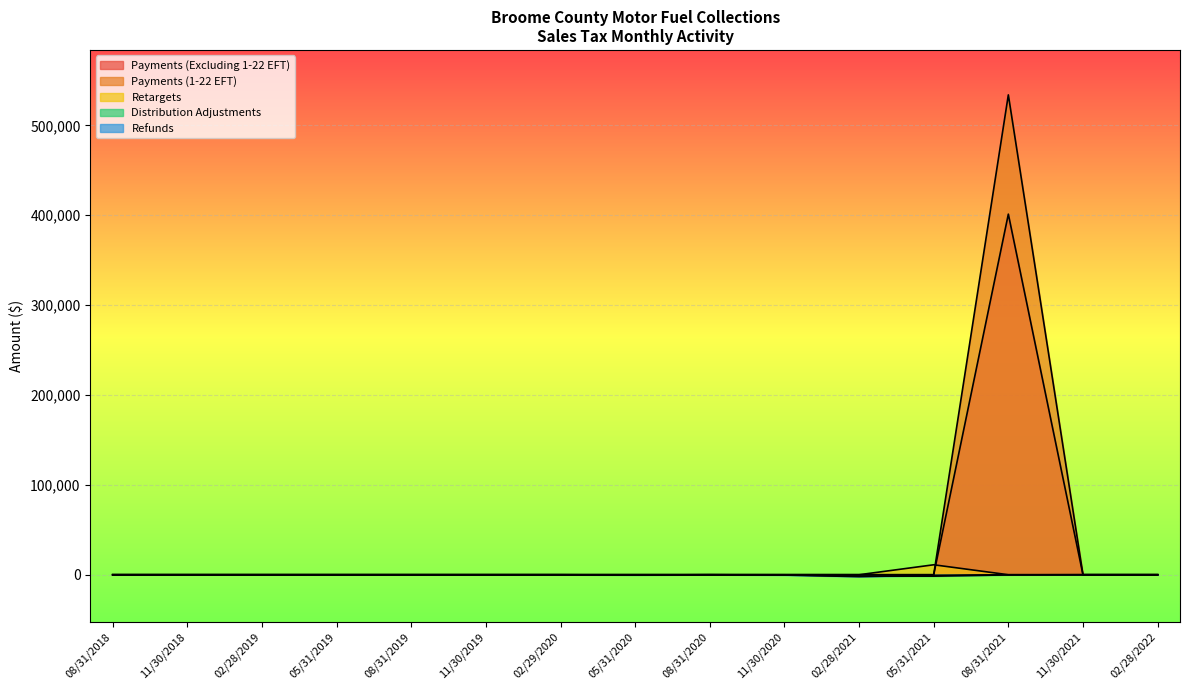

List the series in order of their peak value, highest first.

Payments (1-22 EFT), Payments (Excluding 1-22 EFT), Retargets, Distribution Adjustments, Refunds